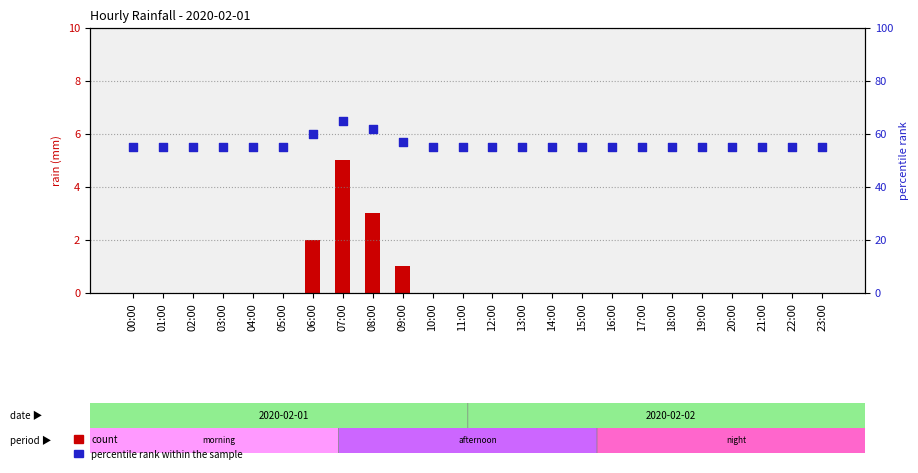

Which series has the widest spread of Y values?

percentile rank within the sample